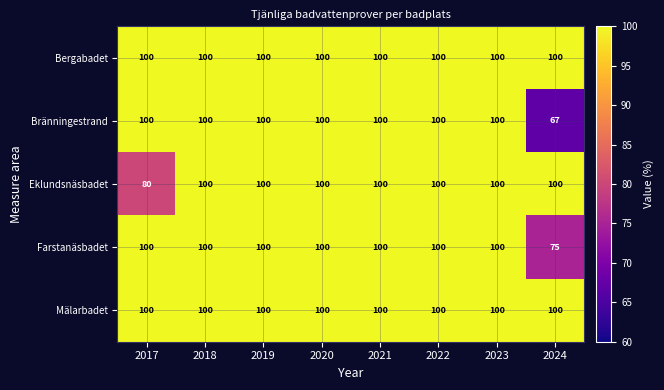

What is the average value of the Mälarbadet series?

100